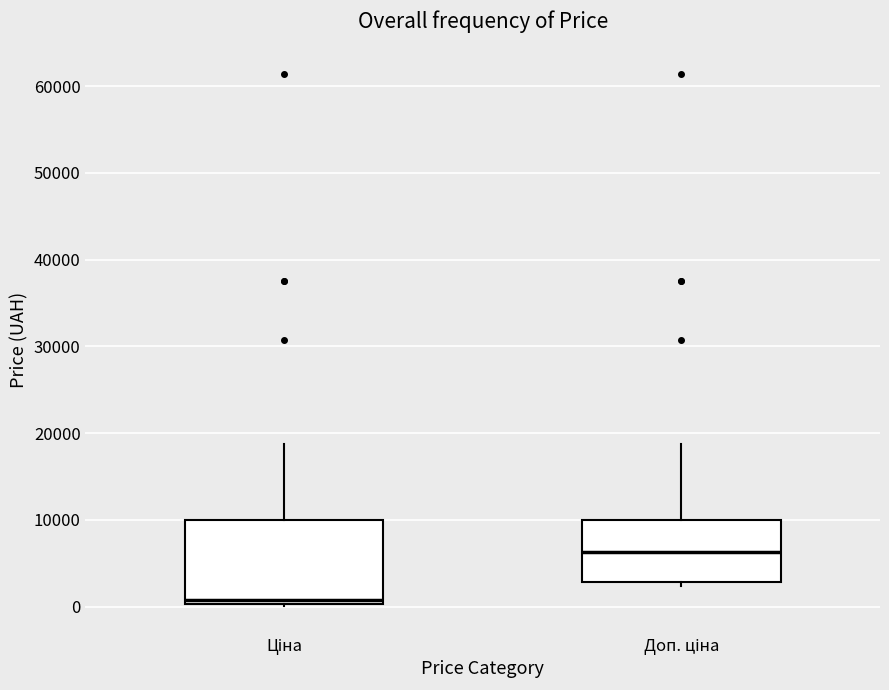

Reading left to right, read every box against the y-axis: the position of its median line, the range the box covers, and the ends of its whiskers. The values are not printed on the chart, so give them approximately, as read against the axis.

Ціна: median 1000, box 0 to 10000, whiskers 0 to 19000
Доп. ціна: median 6000, box 3000 to 10000, whiskers 2000 to 19000